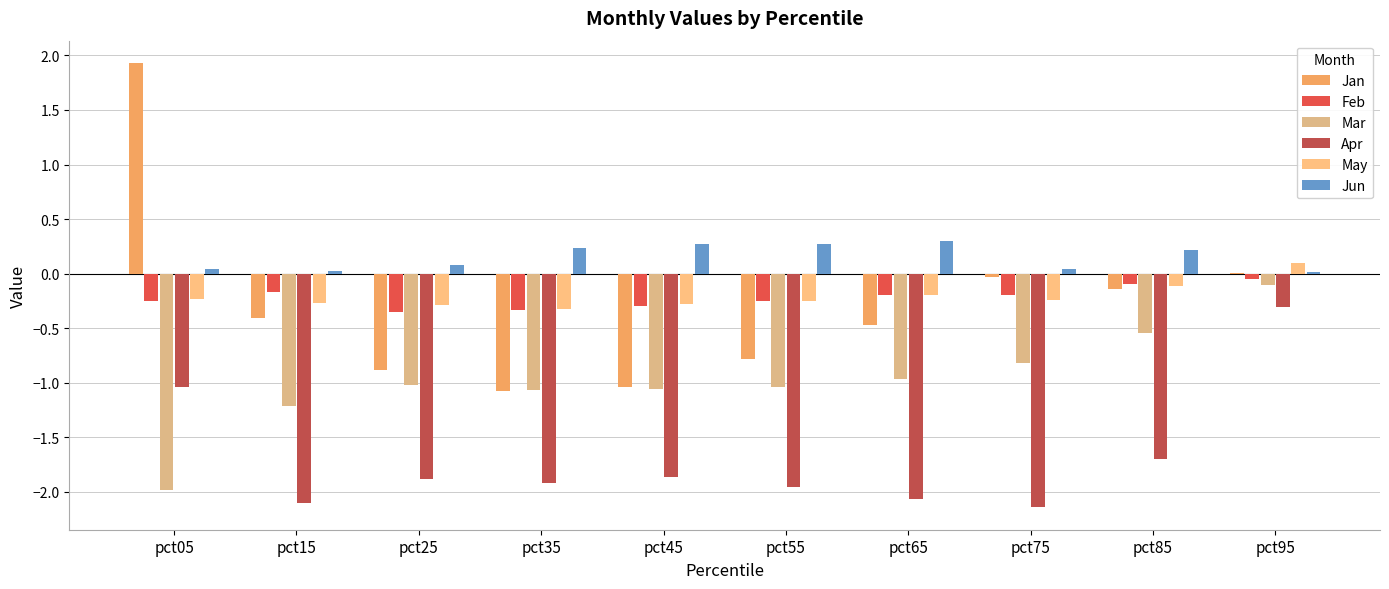

Where does the Jan series first go above 0?

pct05